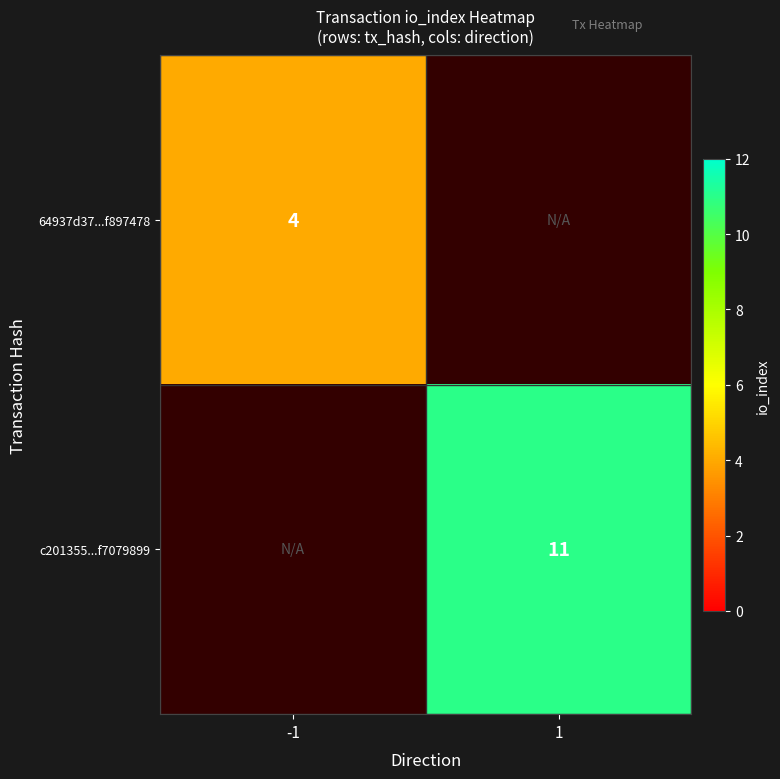

Is the value of 64937d37...f897478 at -1 greater than the value of c201355...f7079899 at 1?

No